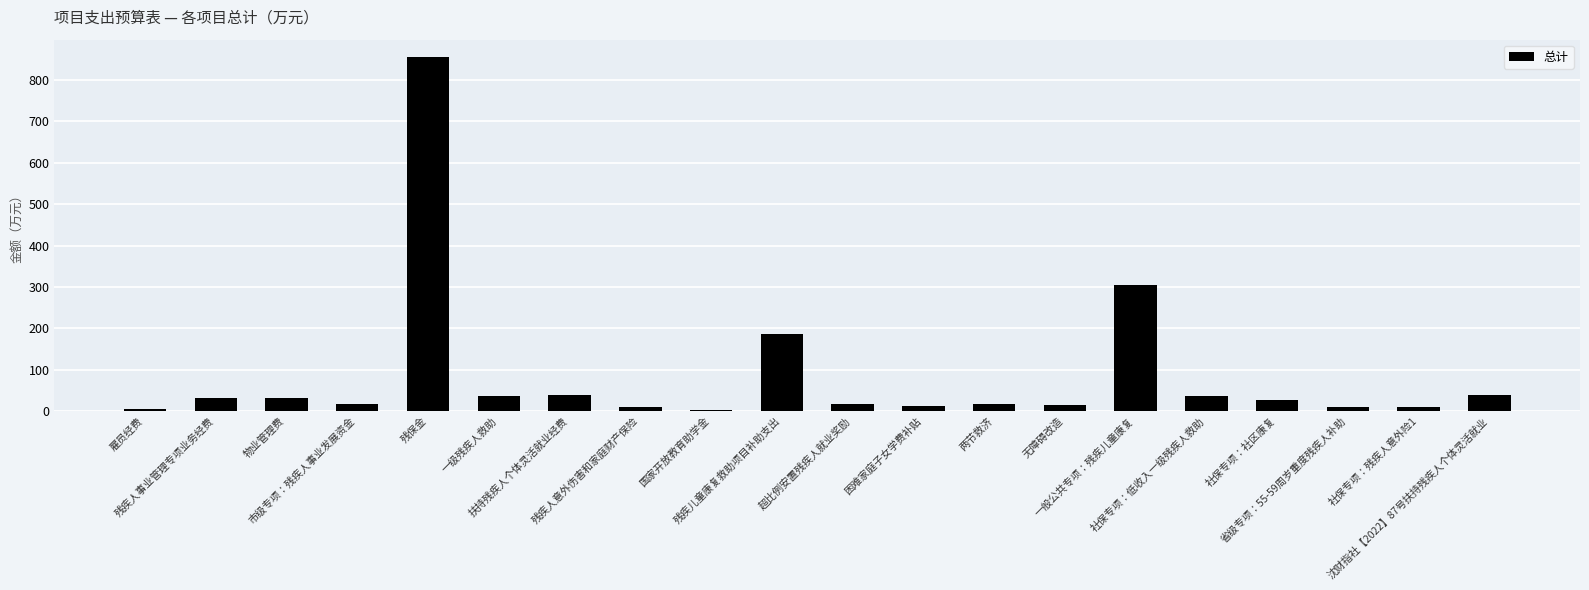

Are the bars grouped side by side (vs. stacked)?

No